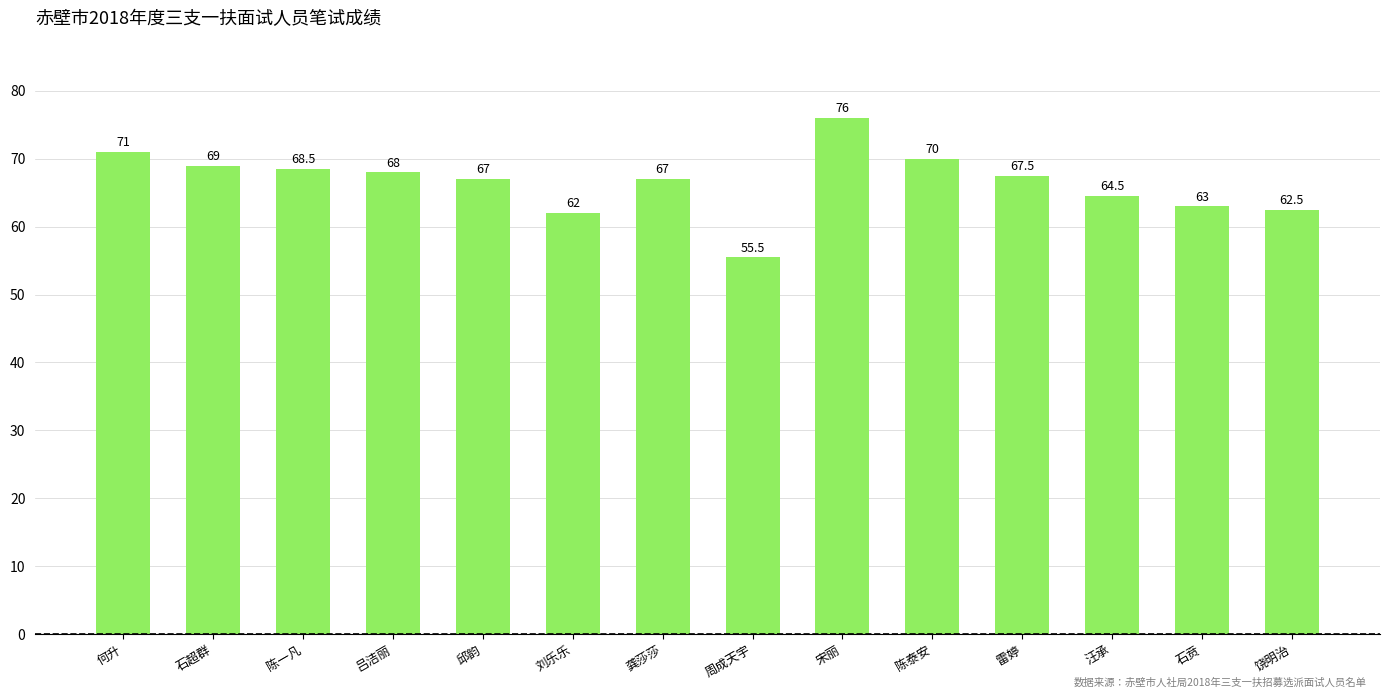

What is the sum of the values at 饶明治 and 龚莎莎?

129.5